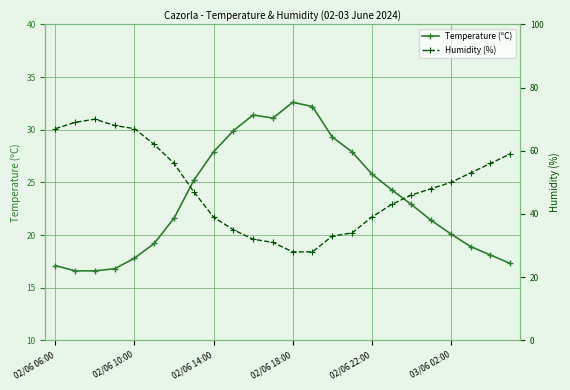

After their last crossing, which series has the higher values: Humidity (%) or Temperature (ºC)?

Humidity (%)